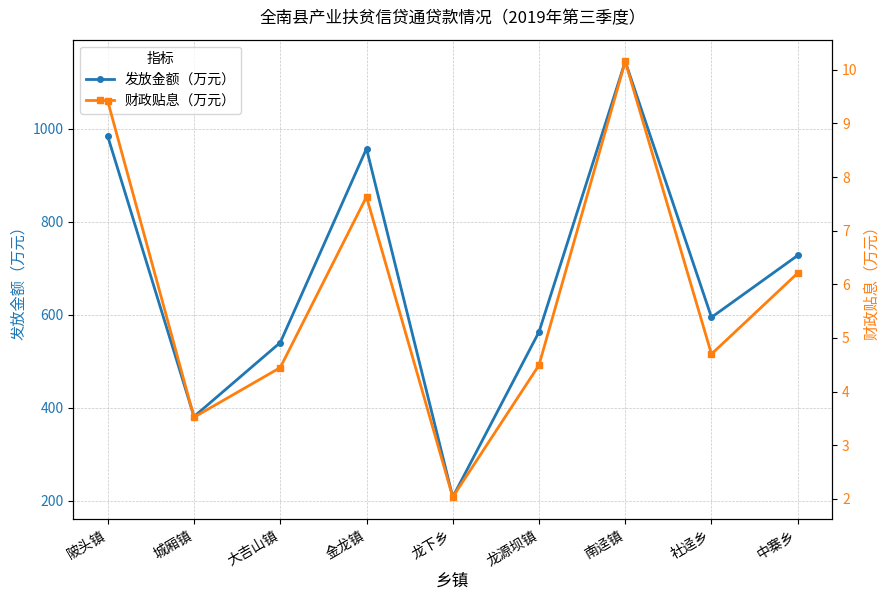

True or false: 财政贴息（万元） and 发放金额（万元） intersect in this chart.

False